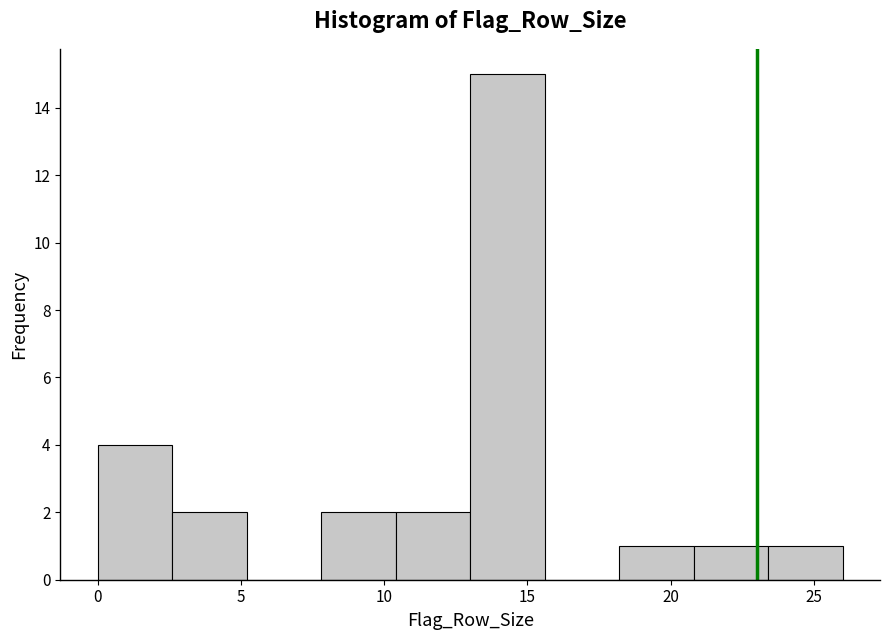

Over which range of the x-axis is the bar tallest?

13.0 to 15.6